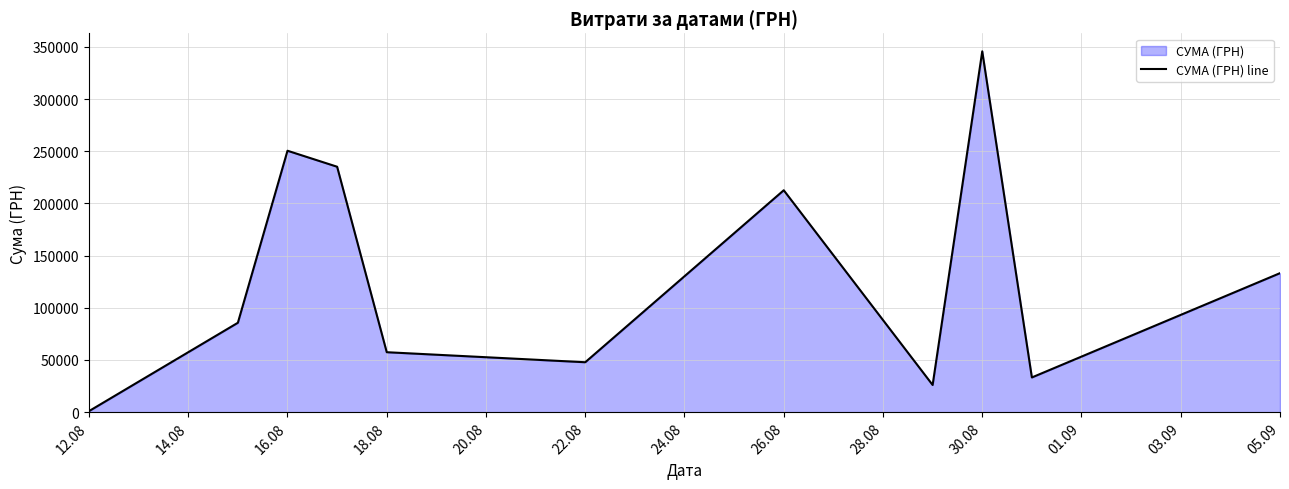

Does the chart display data point markers on the line(s)?

No